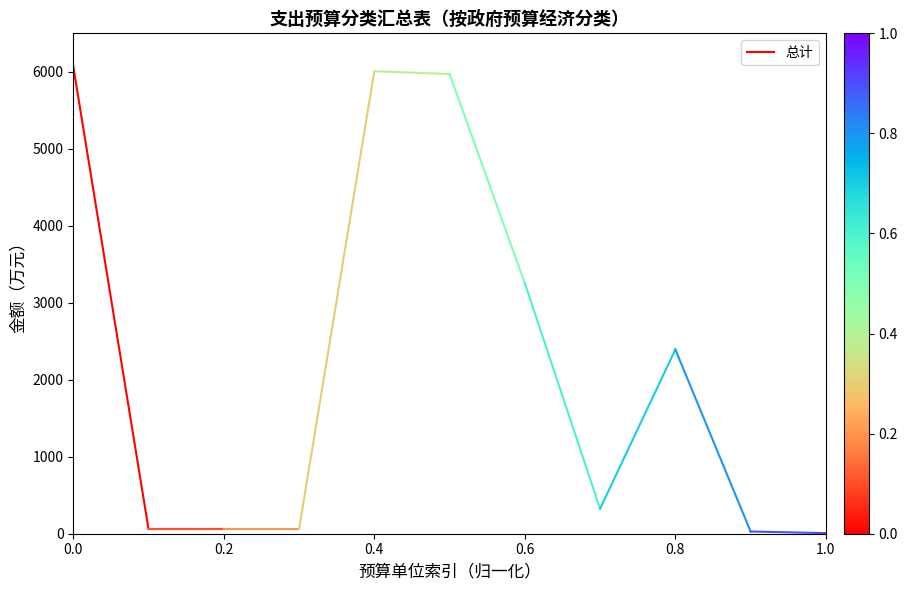

The chart shows a value of 85.1 at 0.2. True or false?

False